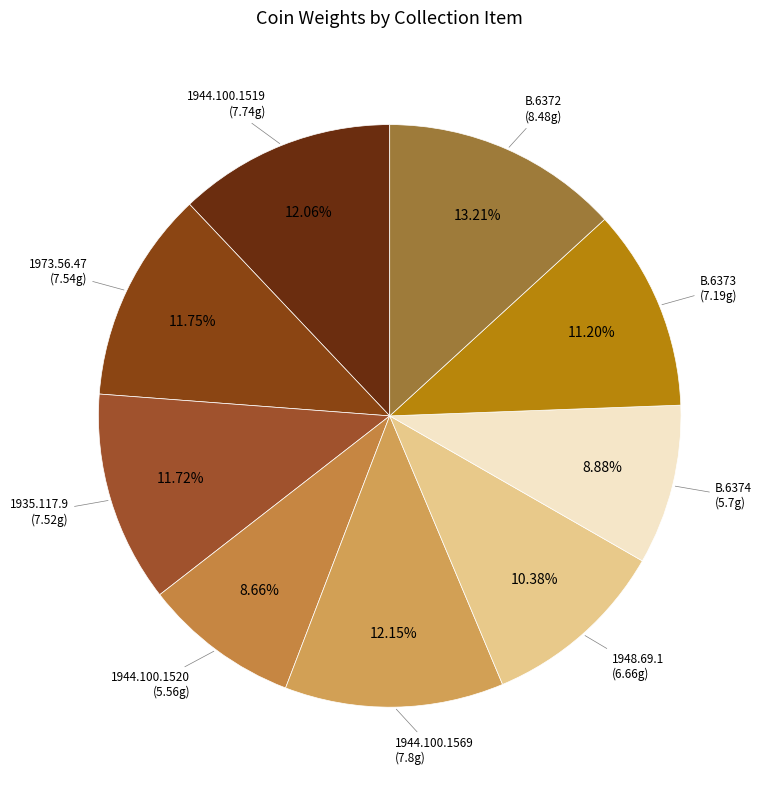

Is it true that 1973.56.47 is 1% of the pie?

False